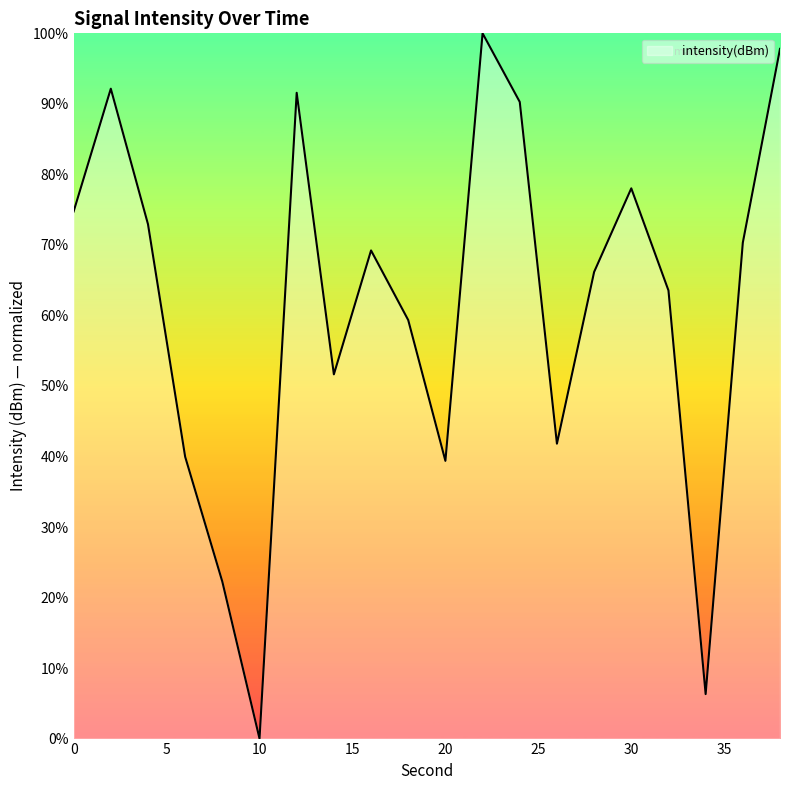

What is the sum of all values?

1227.4